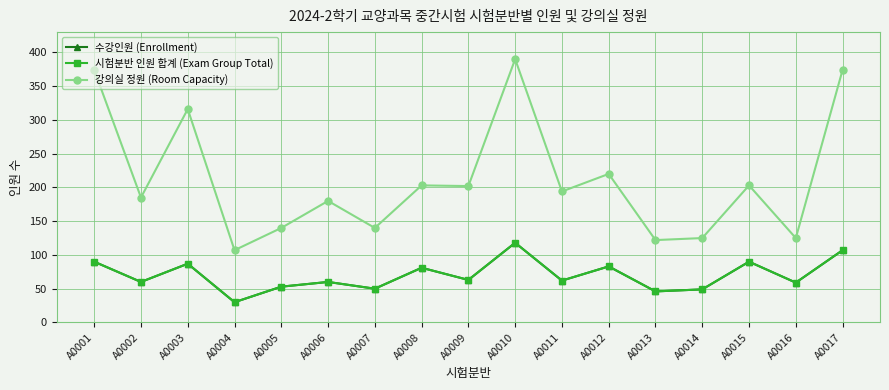

What is the minimum value shown in the chart?

30